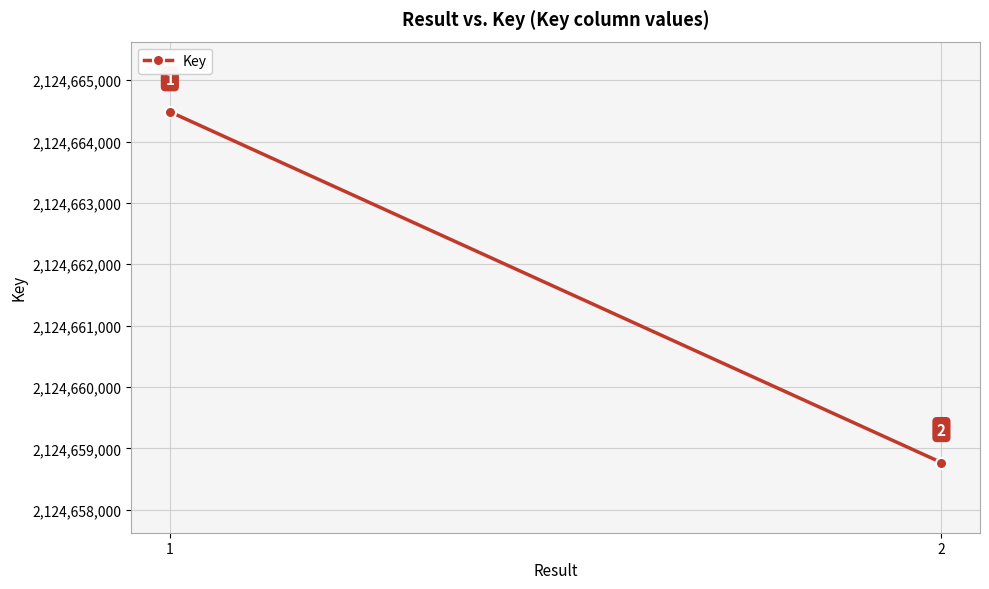

How many lines are shown in the chart?

1